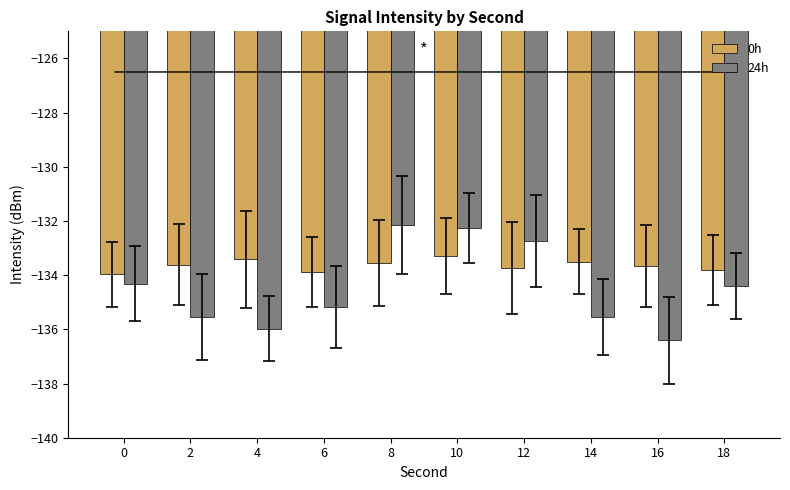

What is the value of the 24h bar at the 6th from the left?

-132.3